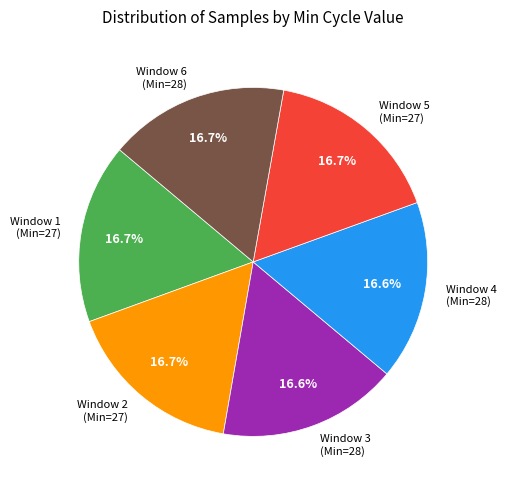

Approximately how many times larger is the value at Window 4 (Min=28) compared to Window 6 (Min=28)?

1.0